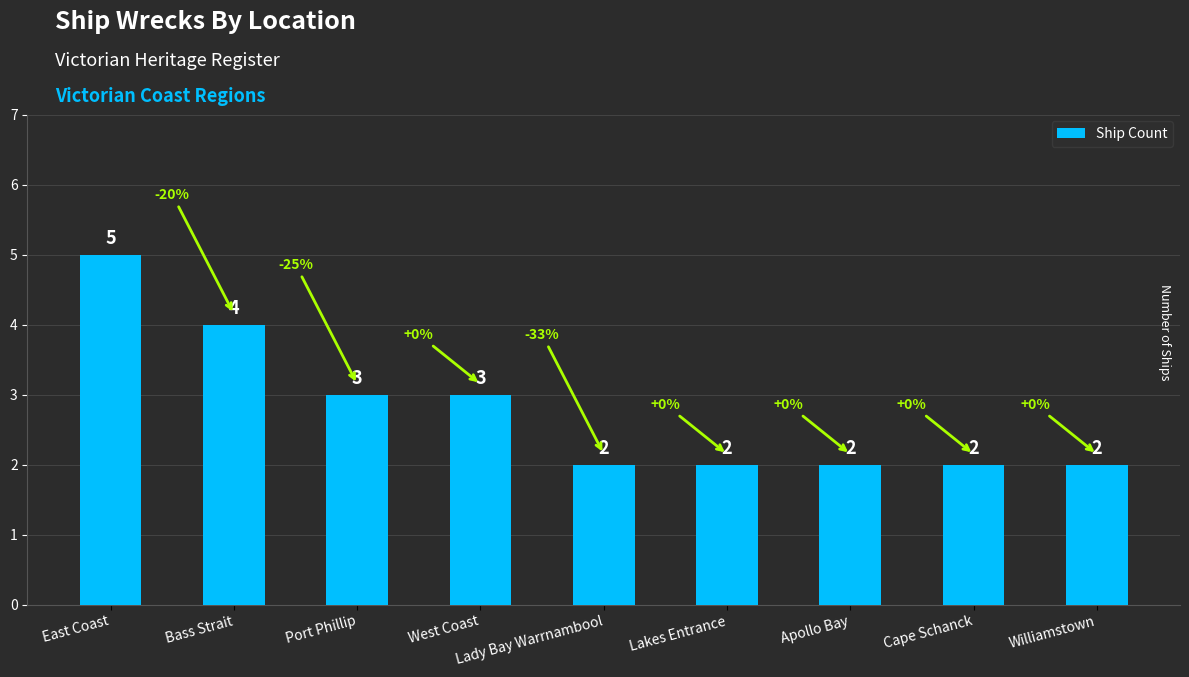

Approximately how many times larger is the value at East Coast compared to Lady Bay Warrnambool?

2.5